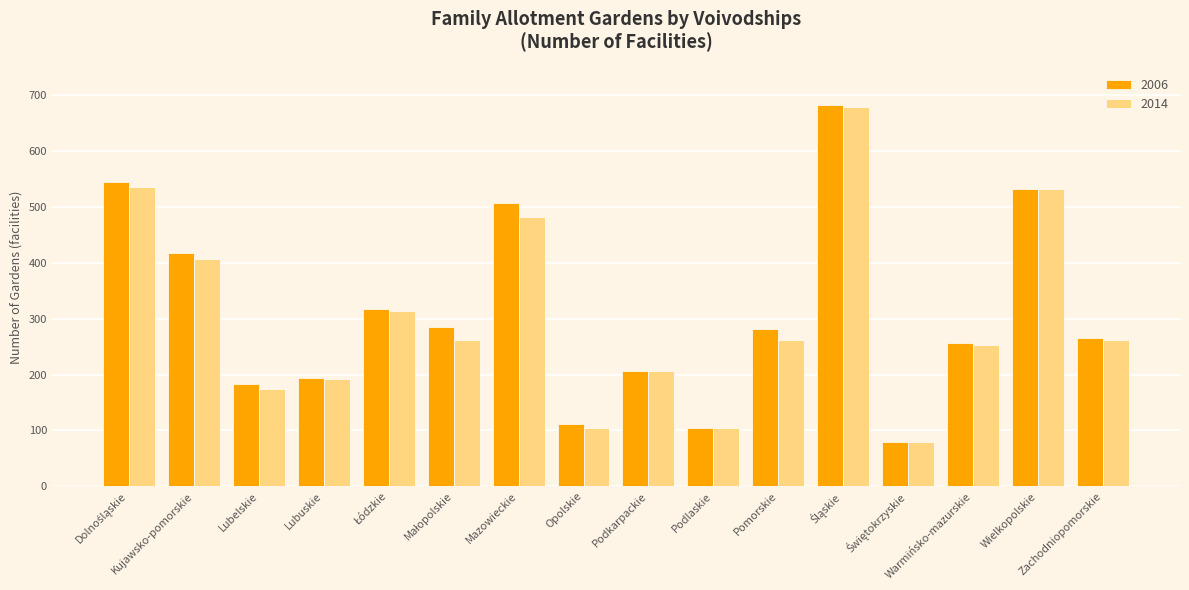

Count the number of categories in the chart.

16